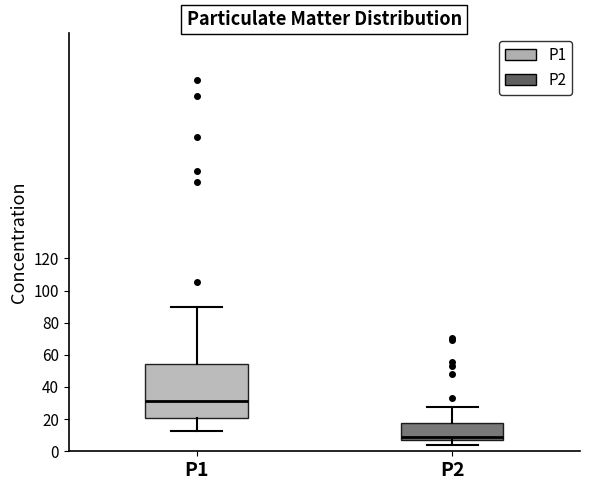

Which box is the tallest, from its lower edge to its upper edge?

P1